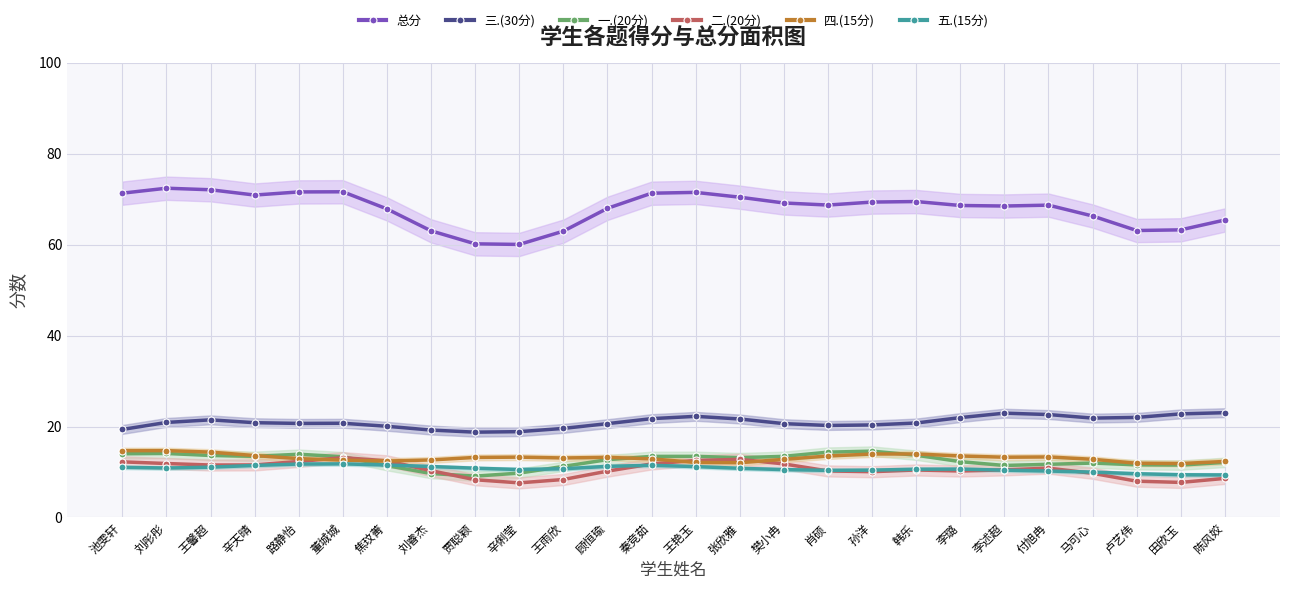

Which series has the largest total across all categories?

总分